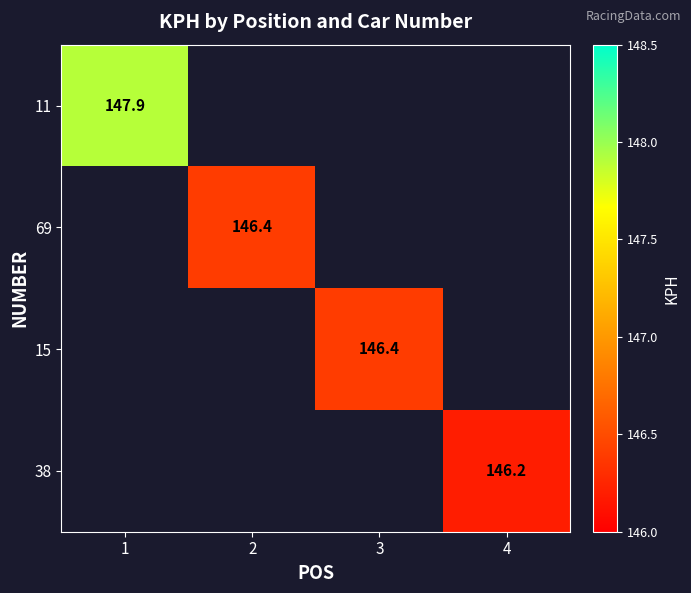

The 11 series shows 33.2 at 1. True or false?

False